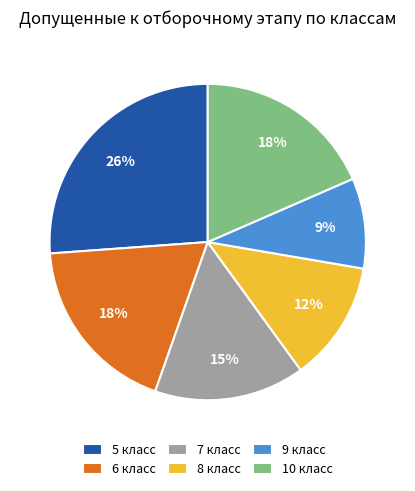

What is the largest slice in the pie chart?

5 класс